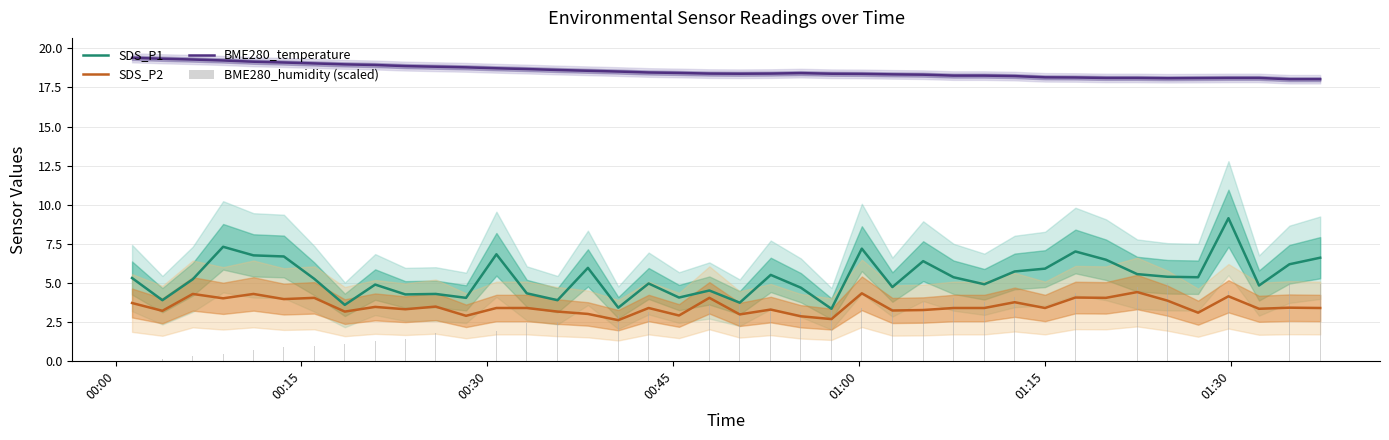

Are the bars horizontal?

No